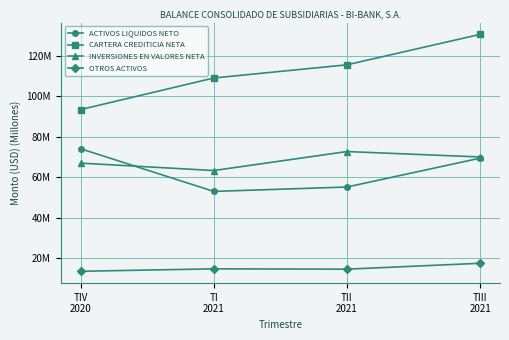

What are all the series names shown in the legend?

ACTIVOS LIQUIDOS NETO, CARTERA CREDITICIA NETA, INVERSIONES EN VALORES NETA, OTROS ACTIVOS